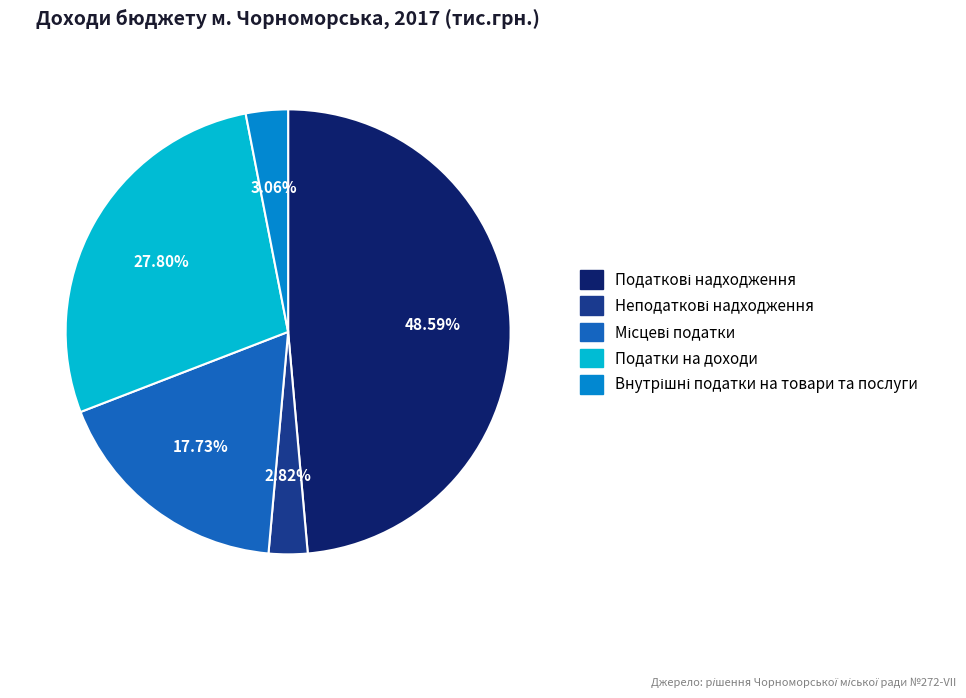

Is there any slice that represents more than half of the pie?

No